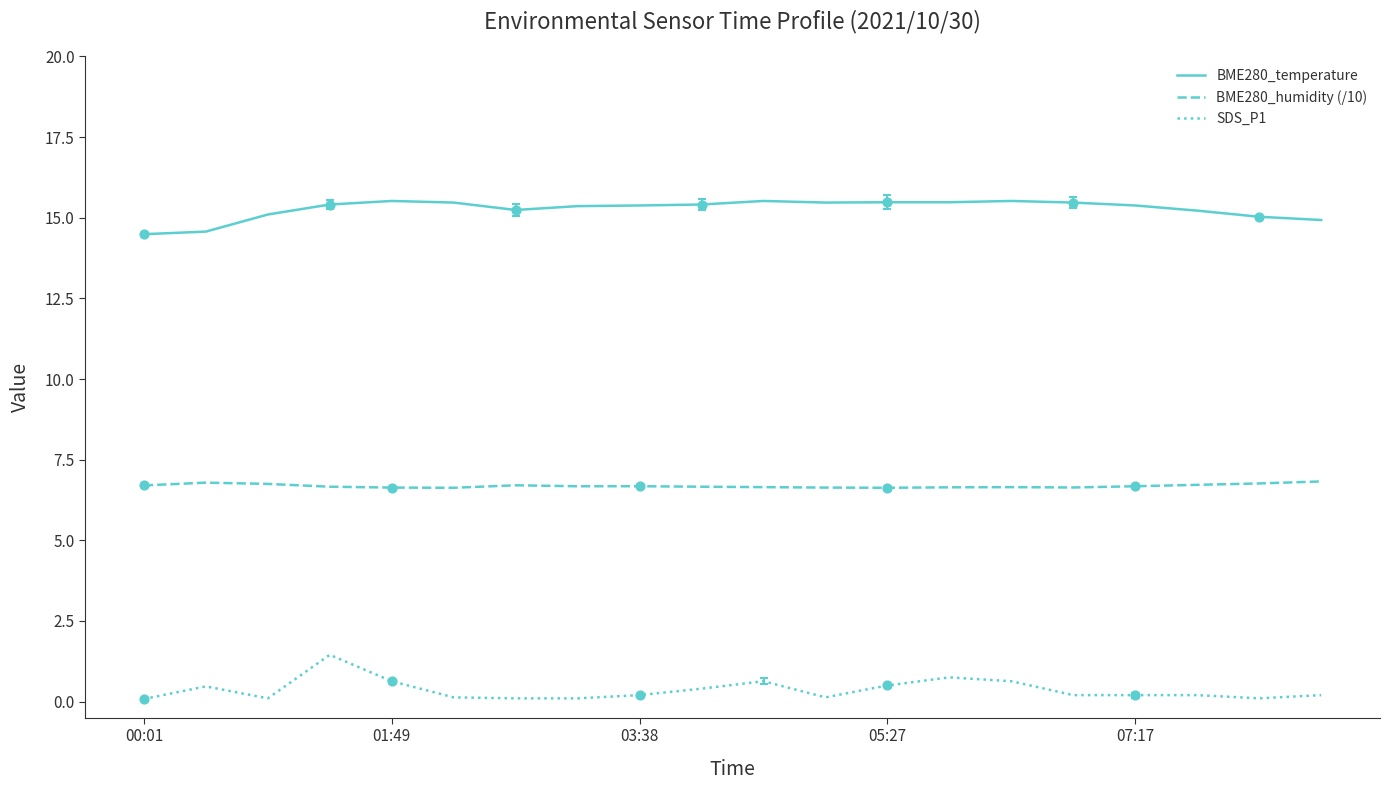

Which series has the largest total across all categories?

BME280_temperature